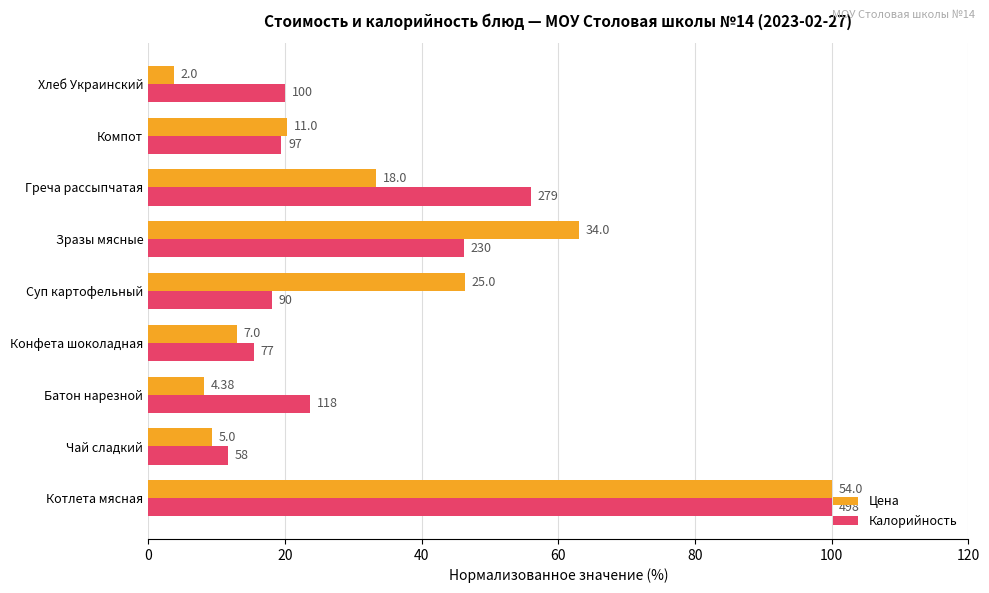

At how many categories does at least one series exceed 33?

4